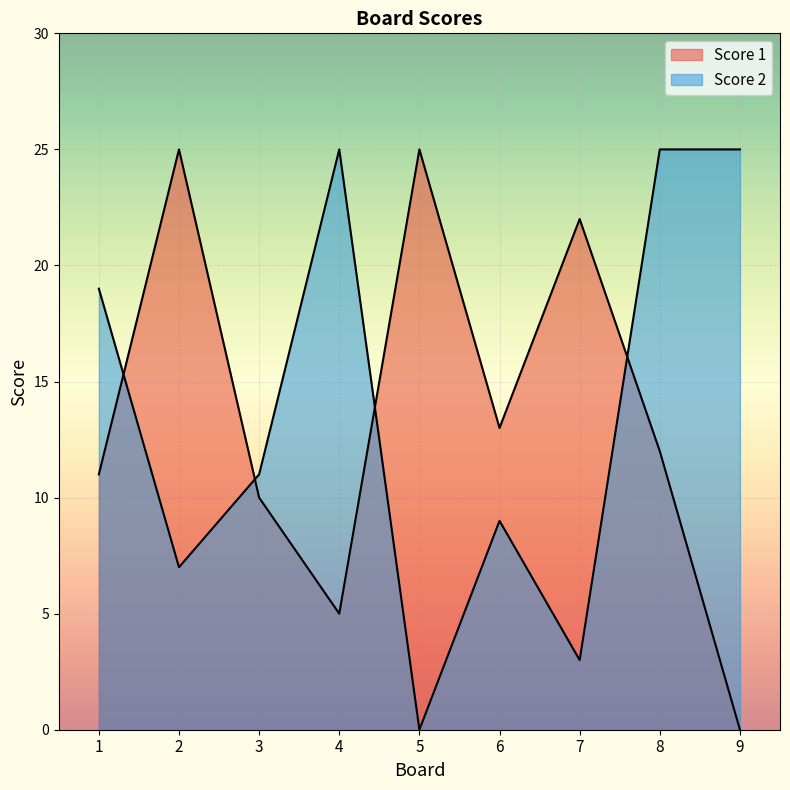

What is the spread (max minus min) of values at 3?

1